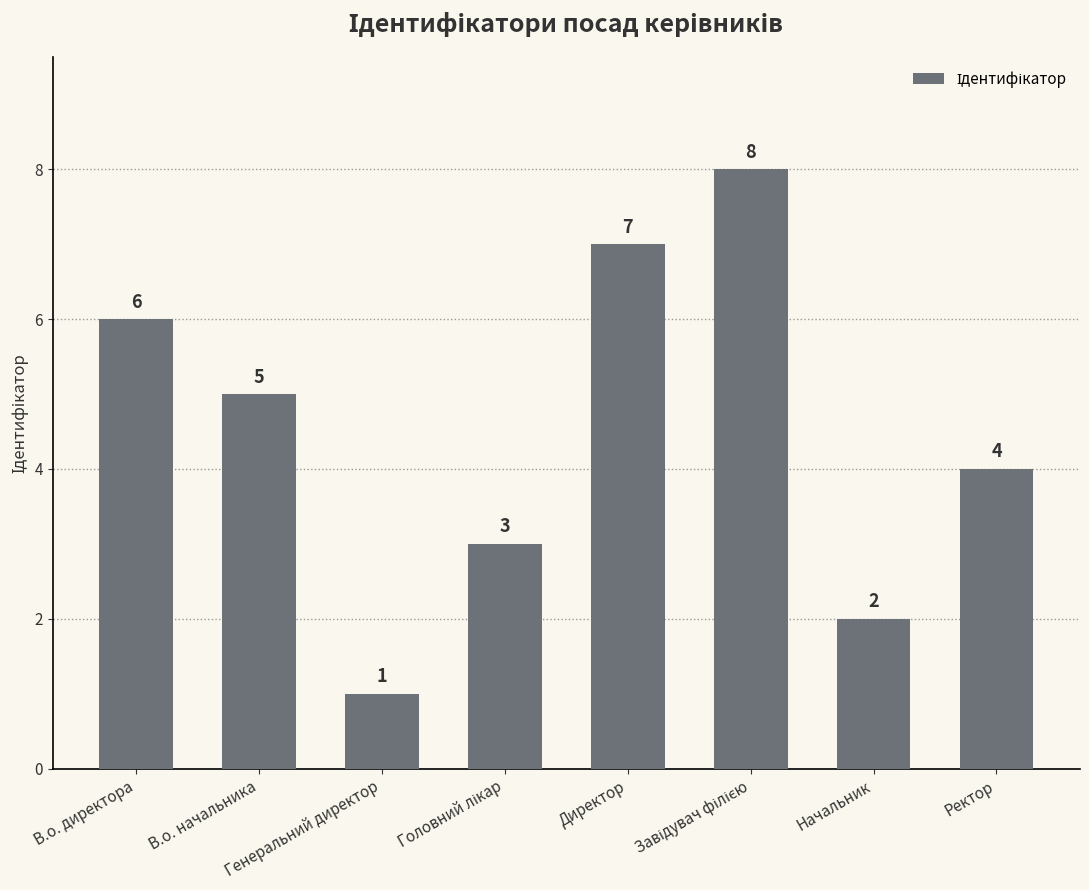

How many series are shown in this chart?

1